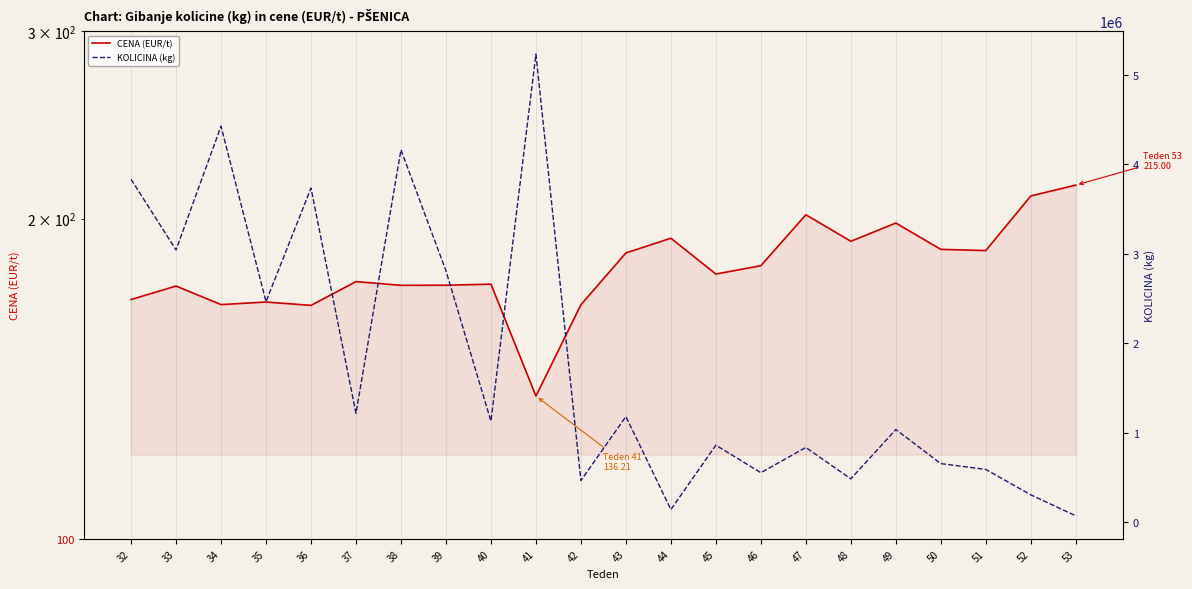

What are all the series names shown in the legend?

CENA (EUR/t), KOLICINA (kg)